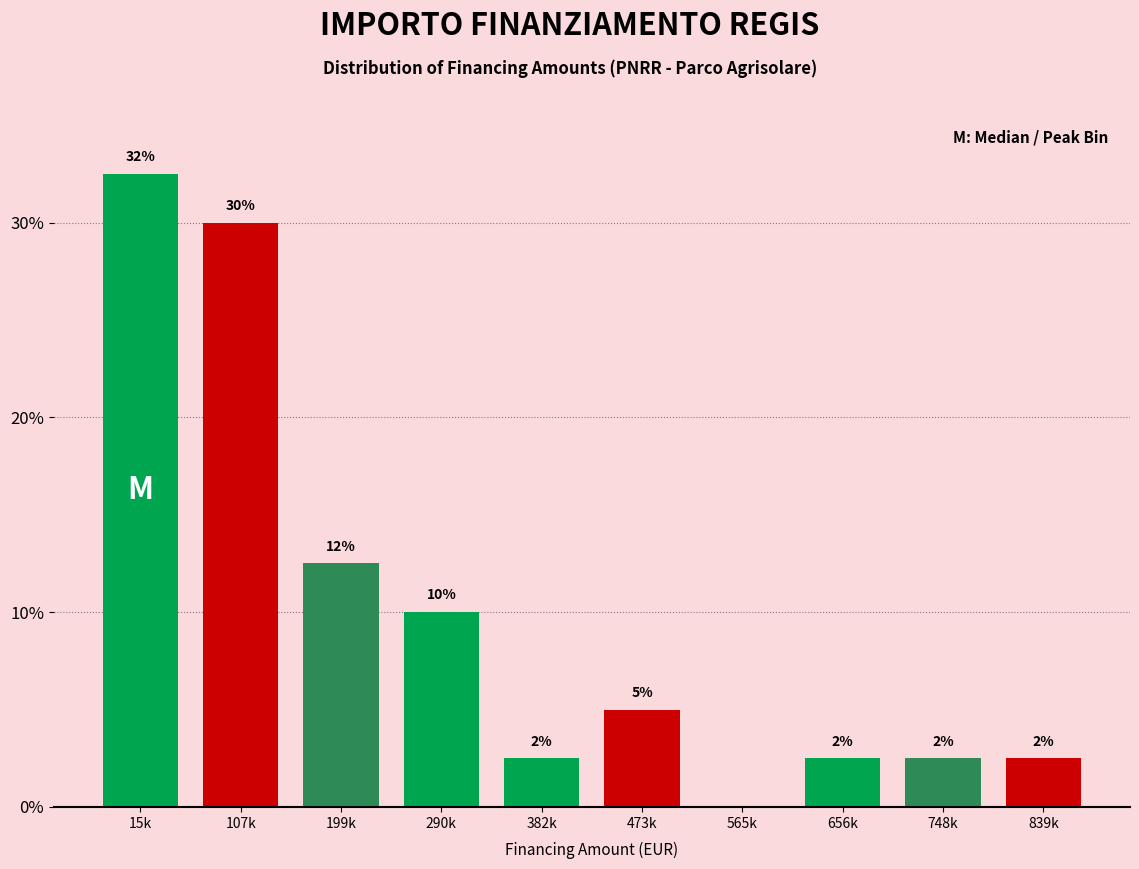

Are the bars horizontal?

No